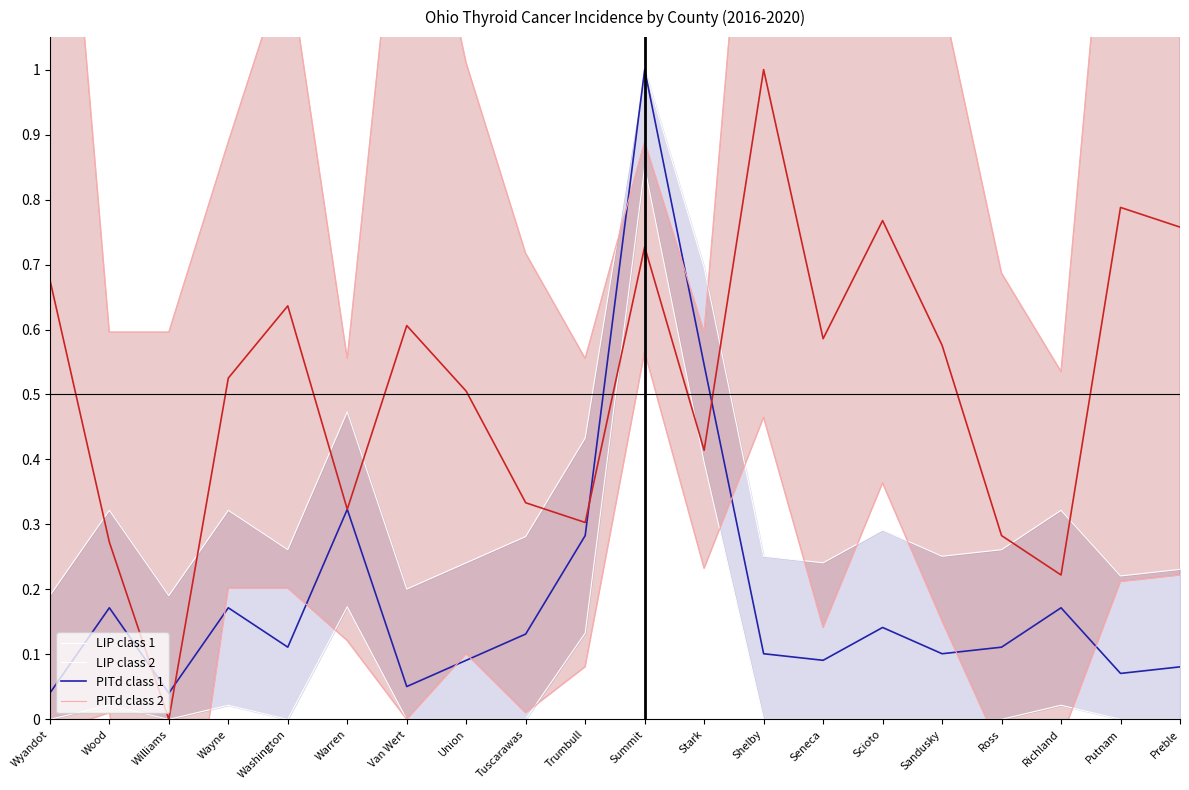

What is the approximate value of LIP class 2 at Stark?

0.5